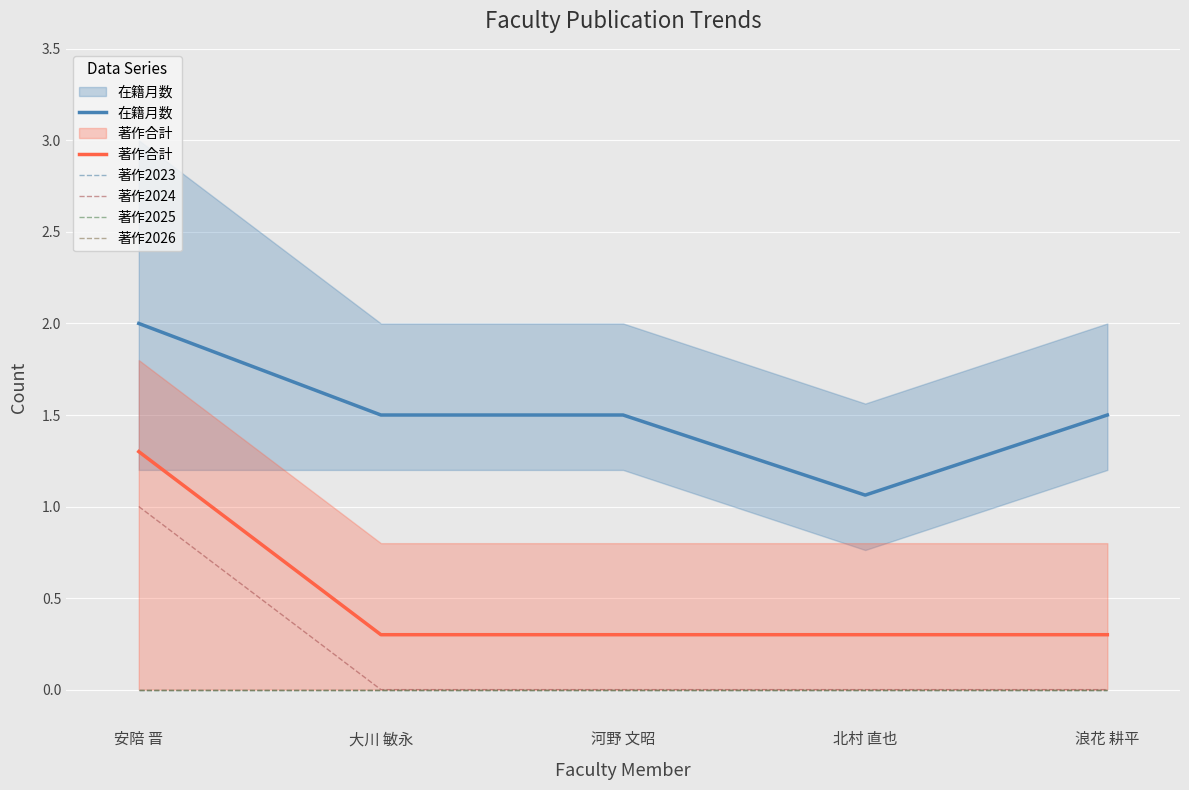

True or false: 著作合計 and 著作2025 cross at least once.

False